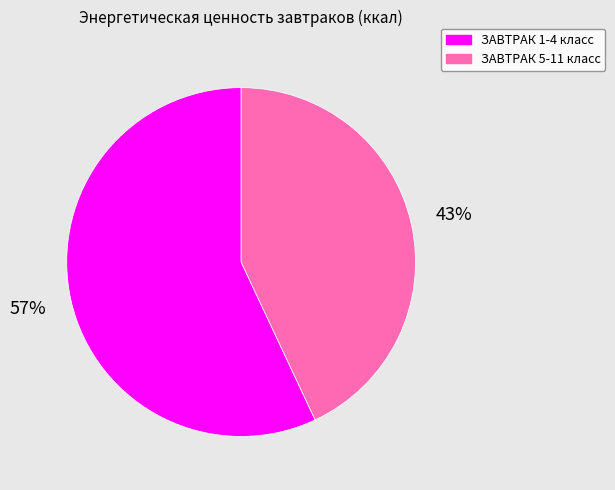

How many slices are in this pie chart?

2